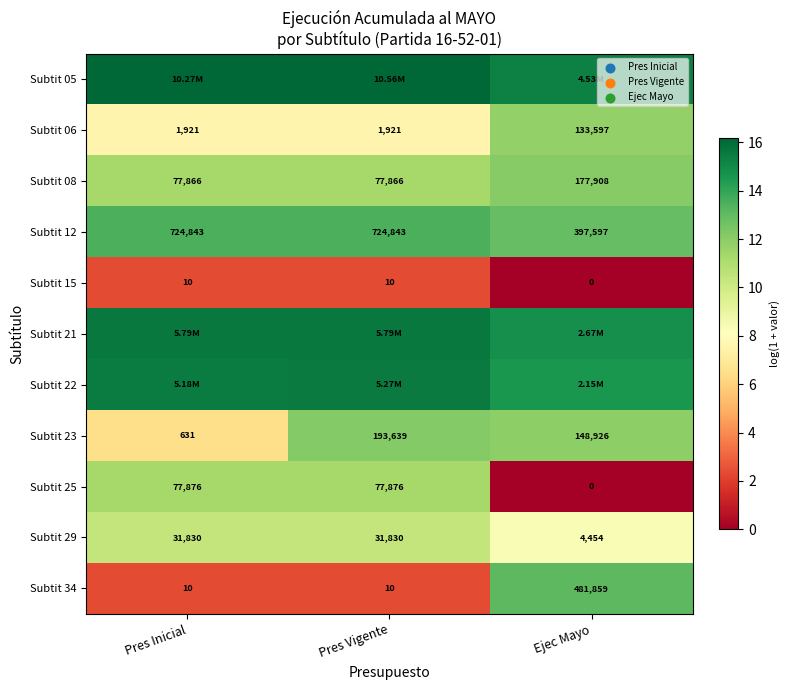

Is the value of Subtit 34 at Pres Inicial greater than the value of Subtit 12 at Pres Inicial?

No